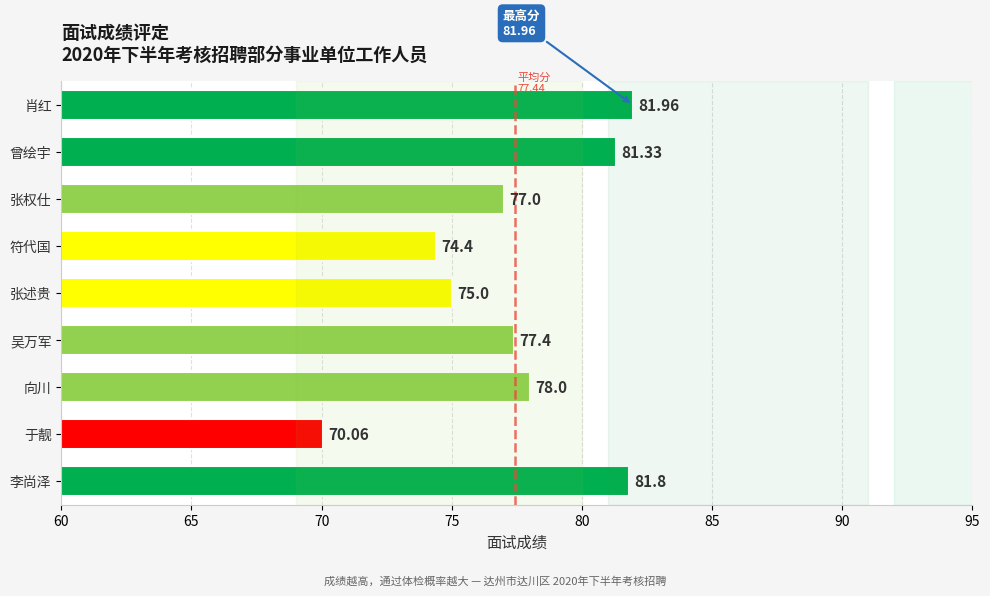

Where is the data nearest to the value 76?

张述贵